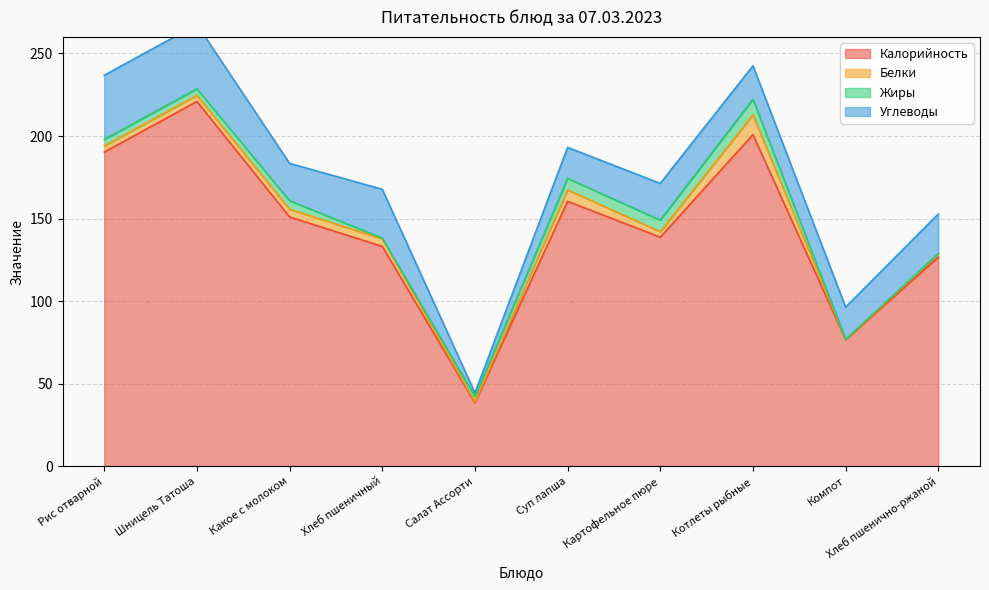

What is the difference between the Углеводы values at Какое с молоком and Суп лапша?

3.8